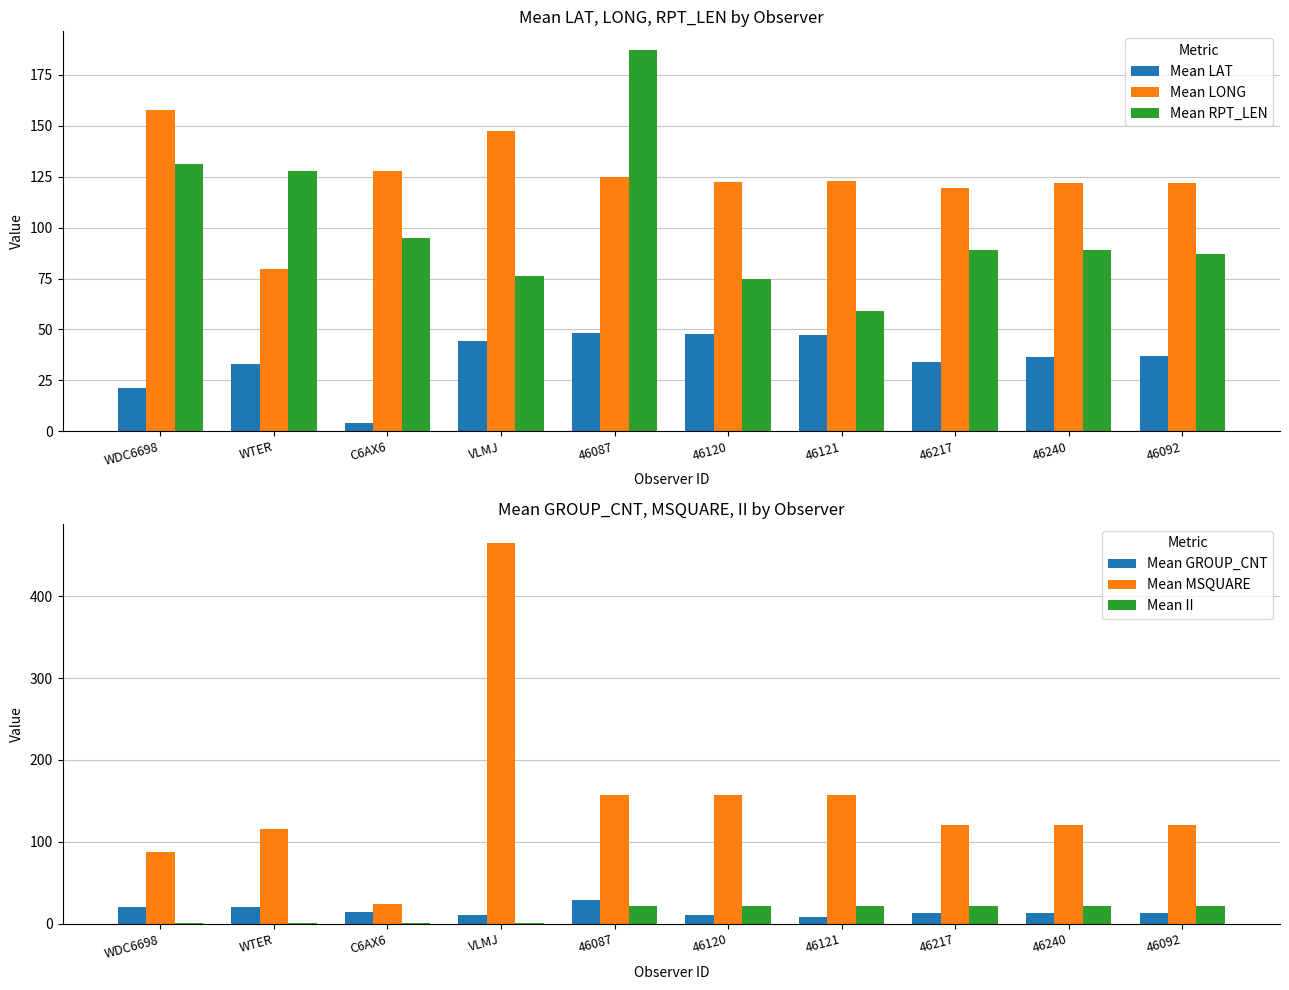

Does the chart contain any negative values?

No